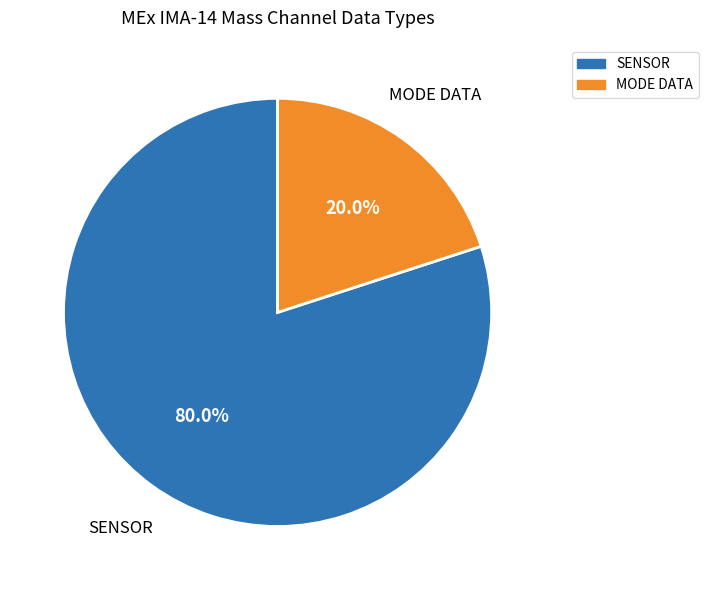

Does any single category account for the majority?

Yes